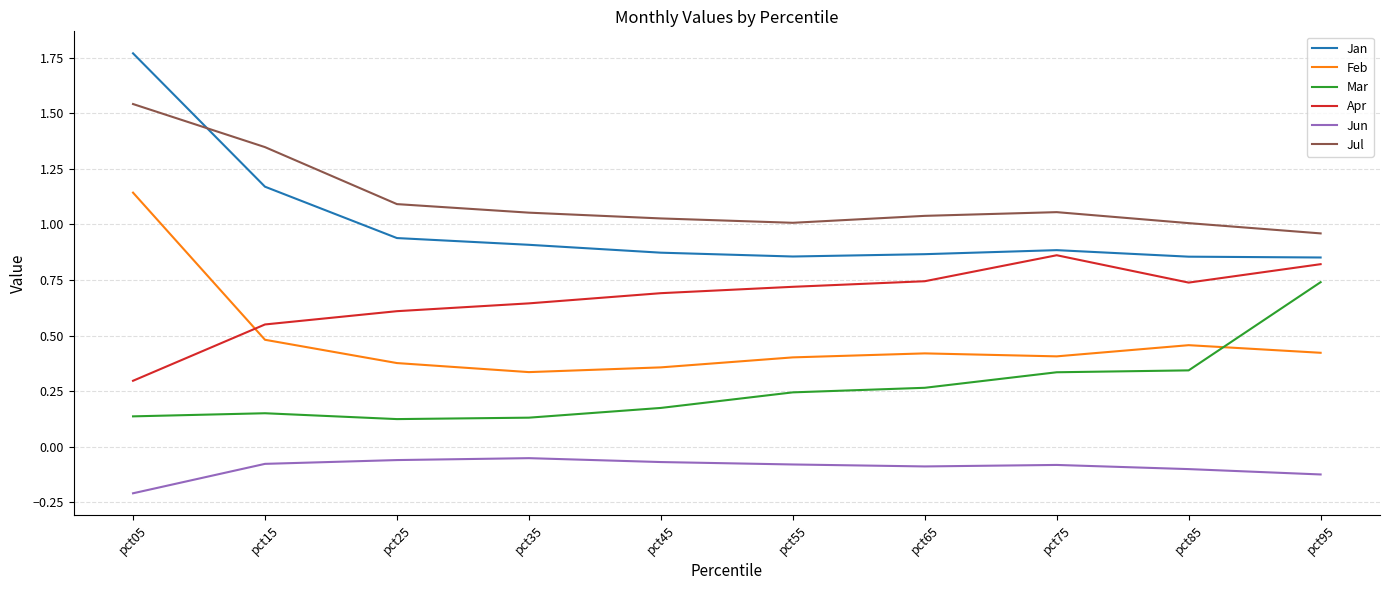

What is the difference between the highest and lowest values at pct05?

2.0